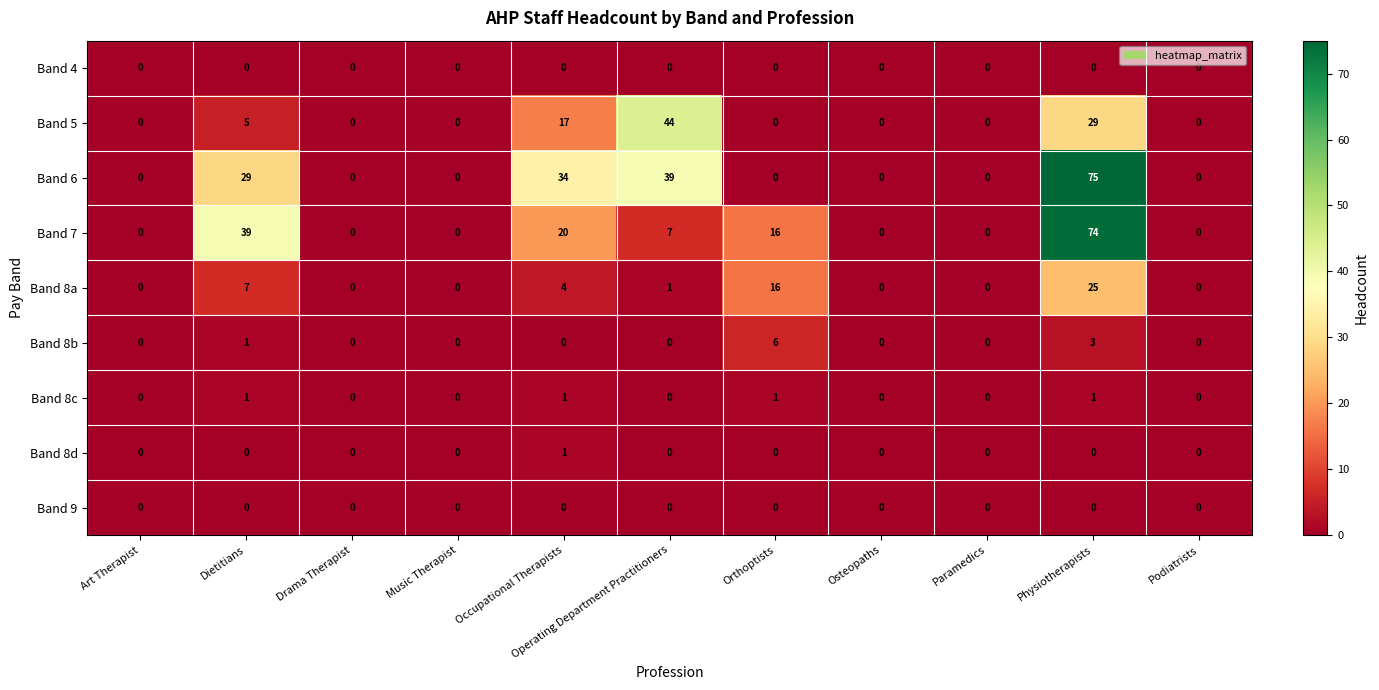

Which category has the highest value in the Band 7 series?

Physiotherapists